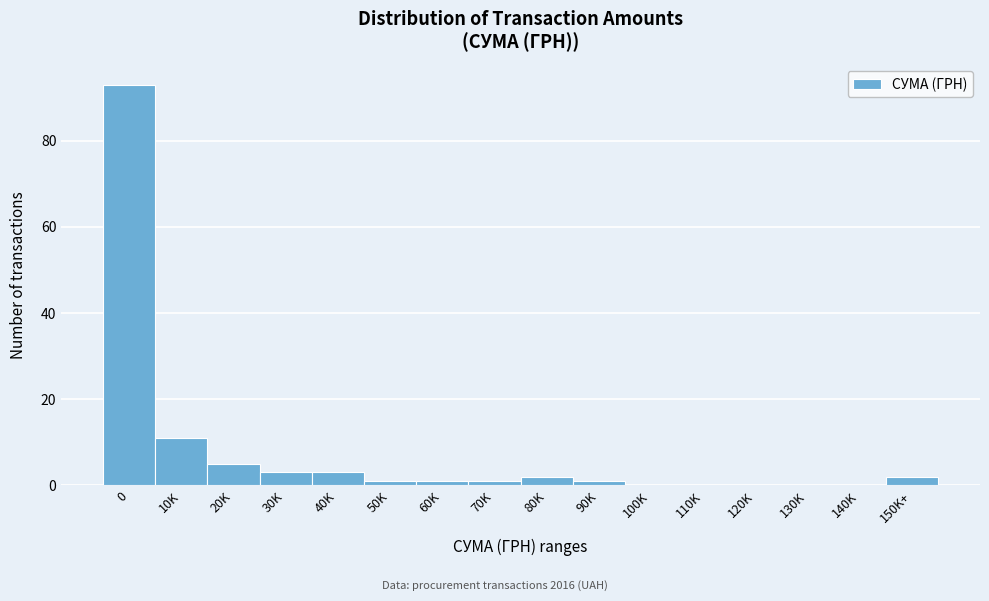

Reading right to left, extract all data points from this chart.

150K+=2	140K=0	130K=0	120K=0	110K=0	100K=0	90K=1	80K=2	70K=1	60K=1	50K=1	40K=3	30K=3	20K=5	10K=11	0=93